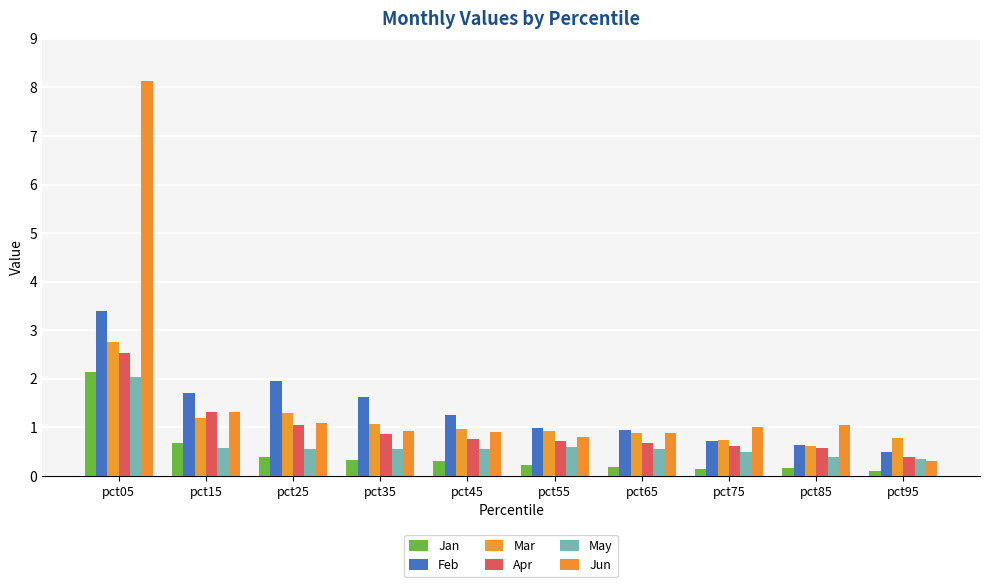

Reading left to right, transcribe all the data shown in this chart.

Jan: 2.1	0.7	0.4	0.3	0.3	0.2	0.2	0.2	0.2	0.1
Feb: 3.4	1.7	2.0	1.6	1.3	1.0	0.9	0.7	0.6	0.5
Mar: 2.8	1.2	1.3	1.1	1.0	0.9	0.9	0.7	0.6	0.8
Apr: 2.5	1.3	1.1	0.9	0.8	0.7	0.7	0.6	0.6	0.4
May: 2.0	0.6	0.6	0.6	0.6	0.6	0.6	0.5	0.4	0.3
Jun: 8.1	1.3	1.1	0.9	0.9	0.8	0.9	1.0	1.0	0.3